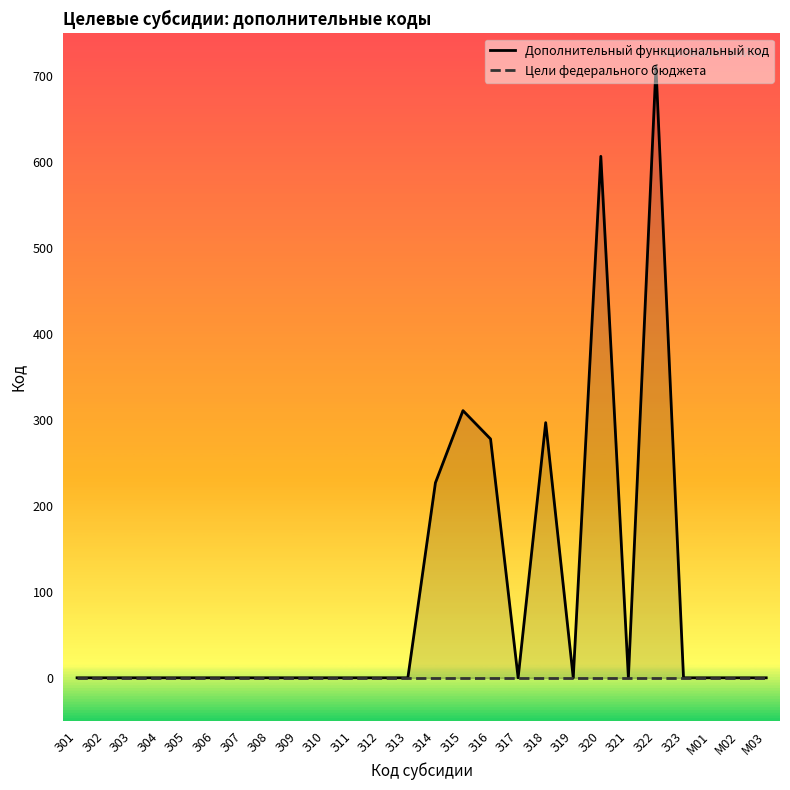

What is the total value across all series at З22?

711